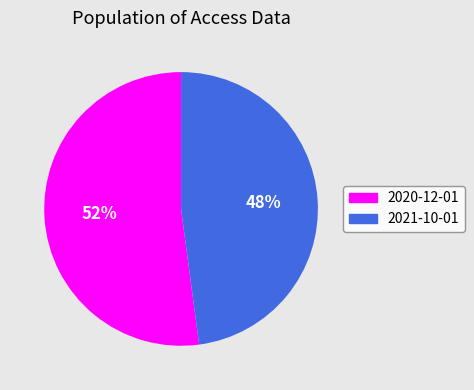

To the nearest percent, what is the difference between the 2020-12-01 and 2021-10-01 slice percentages?

4%